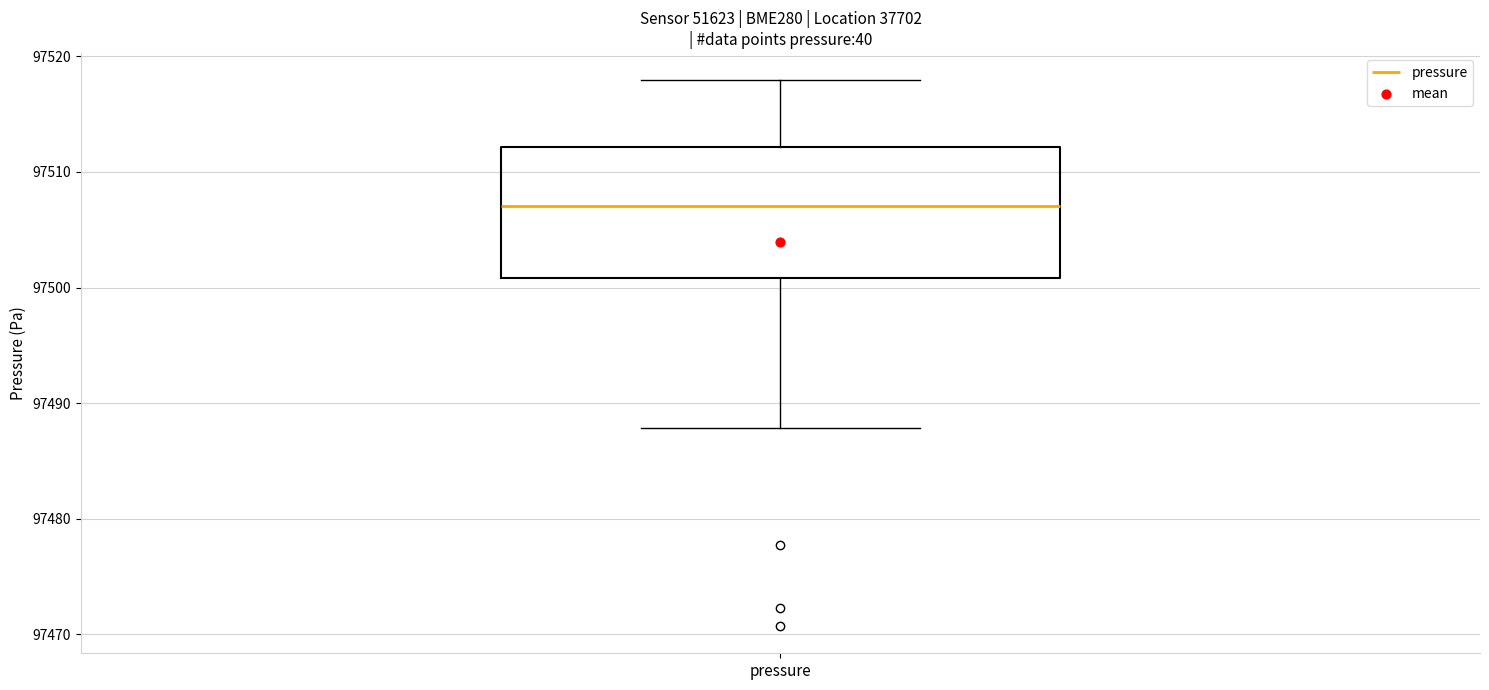

Transcribe this box plot: give where the median line is, the range the box spans, and where the two whiskers end, as read against the y-axis. The values are not printed on the chart, so give them approximately, as read against the axis.

median 97507, box 97501 to 97512, whiskers 97488 to 97518